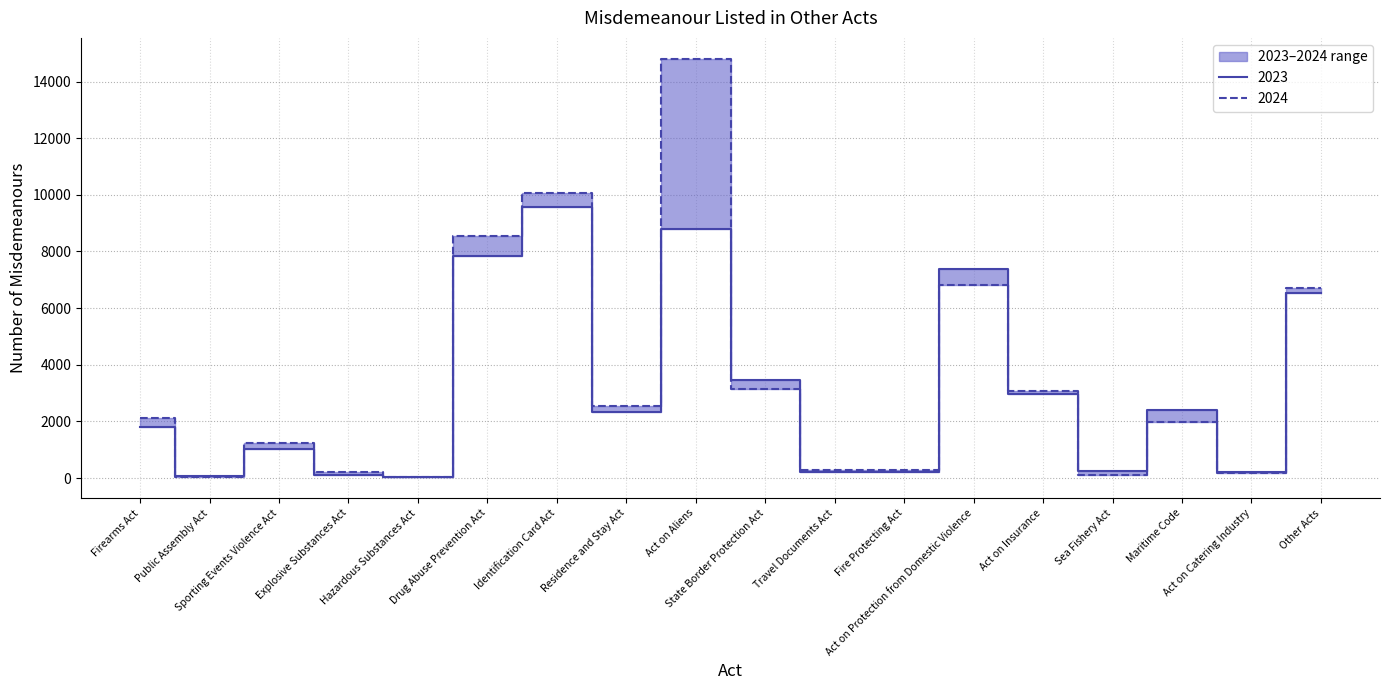

Which category has the lowest value in the 2023 series?

Hazardous Substances Act